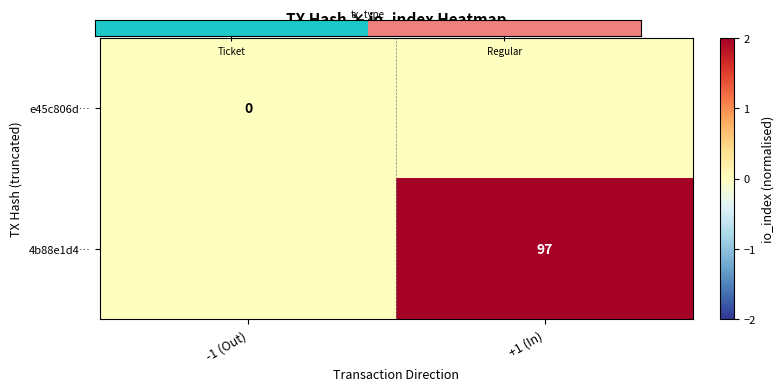

True or false: 4b88e1d4… has a value of 97 at +1 (In).

True